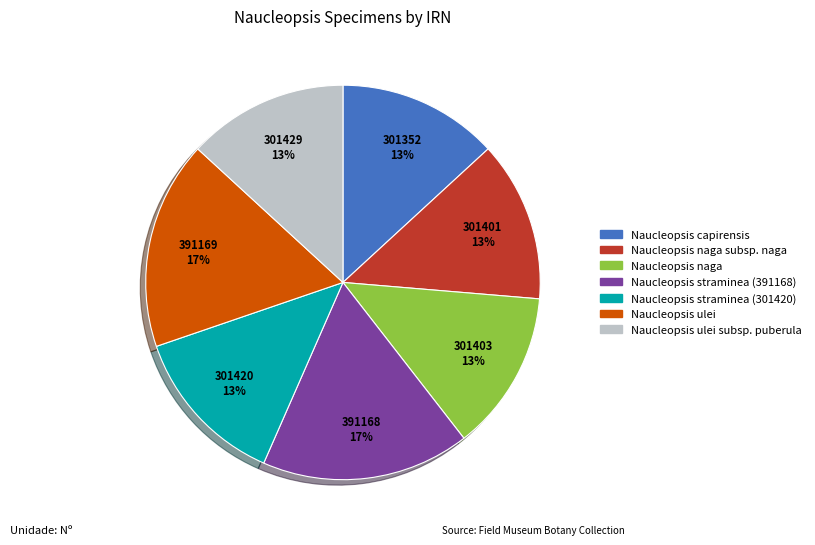

Does any single category account for the majority?

No